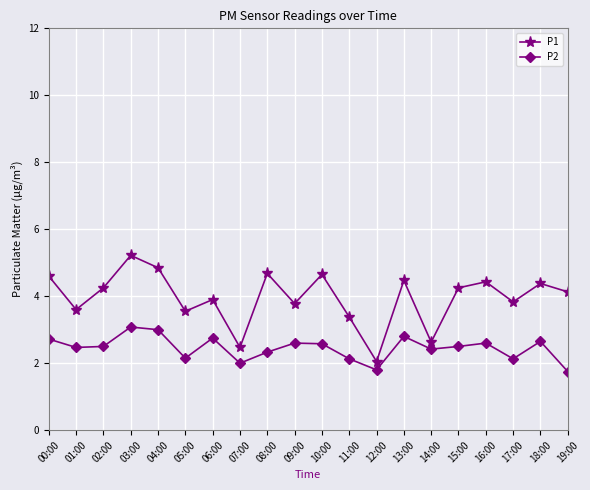

The value of P2 at 17:00 is 0.7. True or false?

False